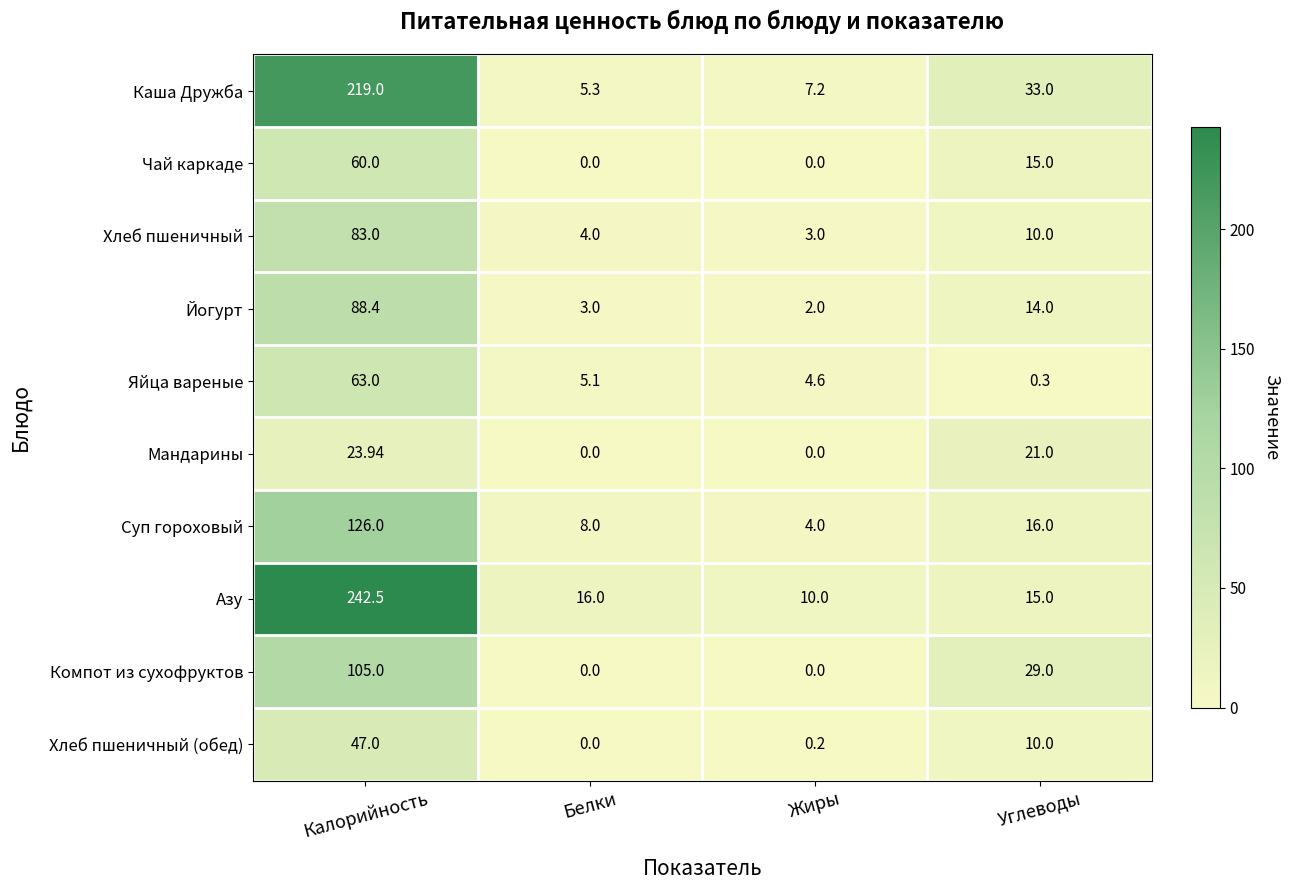

Which series has the widest spread of values?

Азу